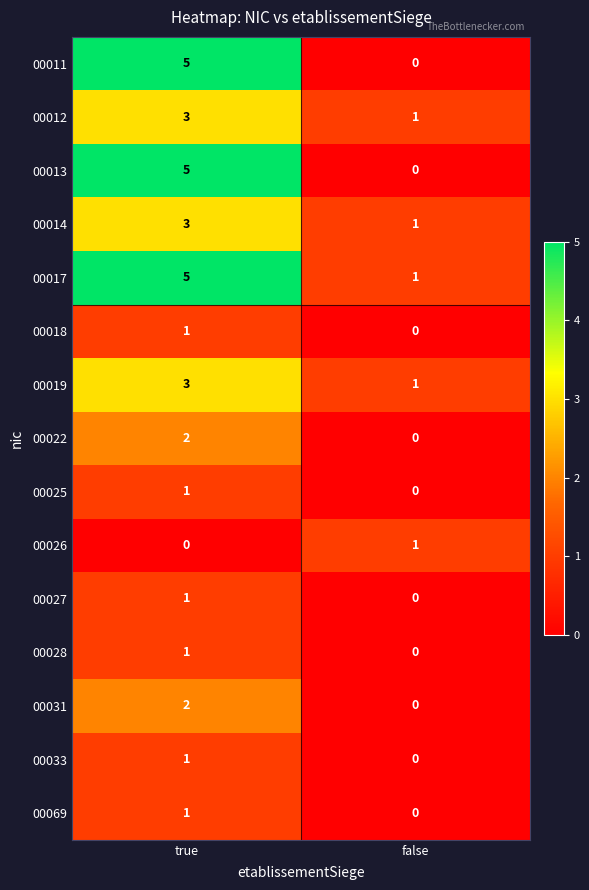

The 00013 series shows 0 at false. True or false?

True